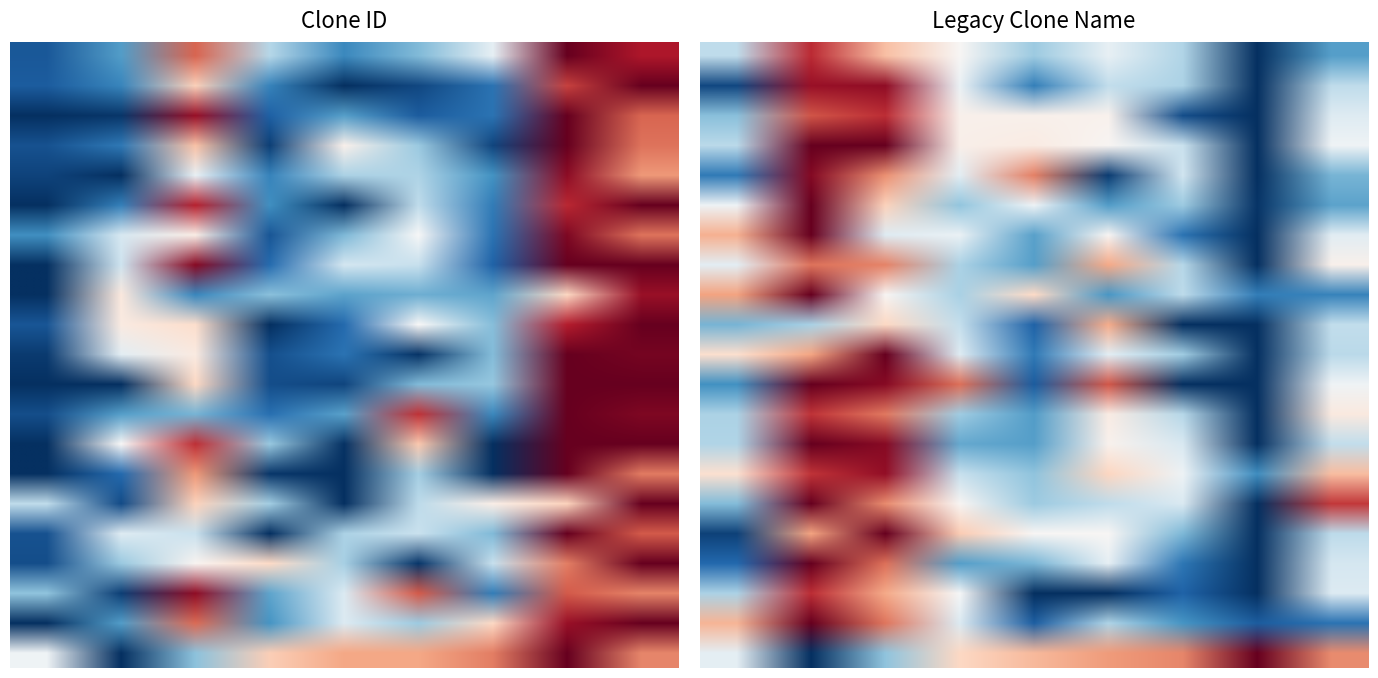

What is the maximum value for TRCN0000168841?

1482